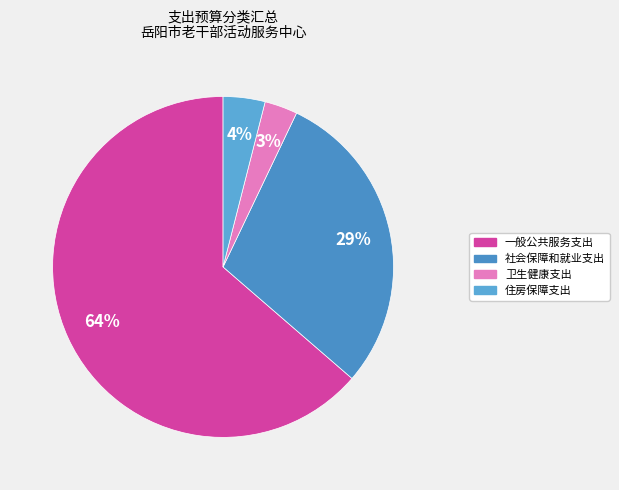

Between 卫生健康支出 and 社会保障和就业支出, which is larger?

社会保障和就业支出